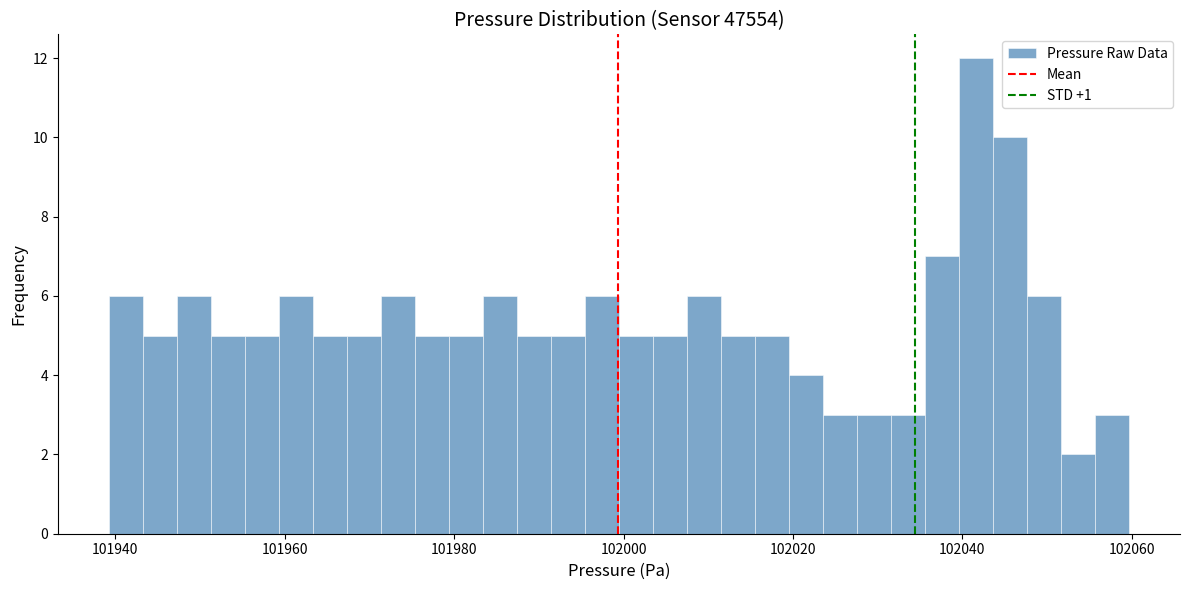

Around what value on the x-axis is the tallest bar? Give the approximate position of its centre, as read against the axis.

102042